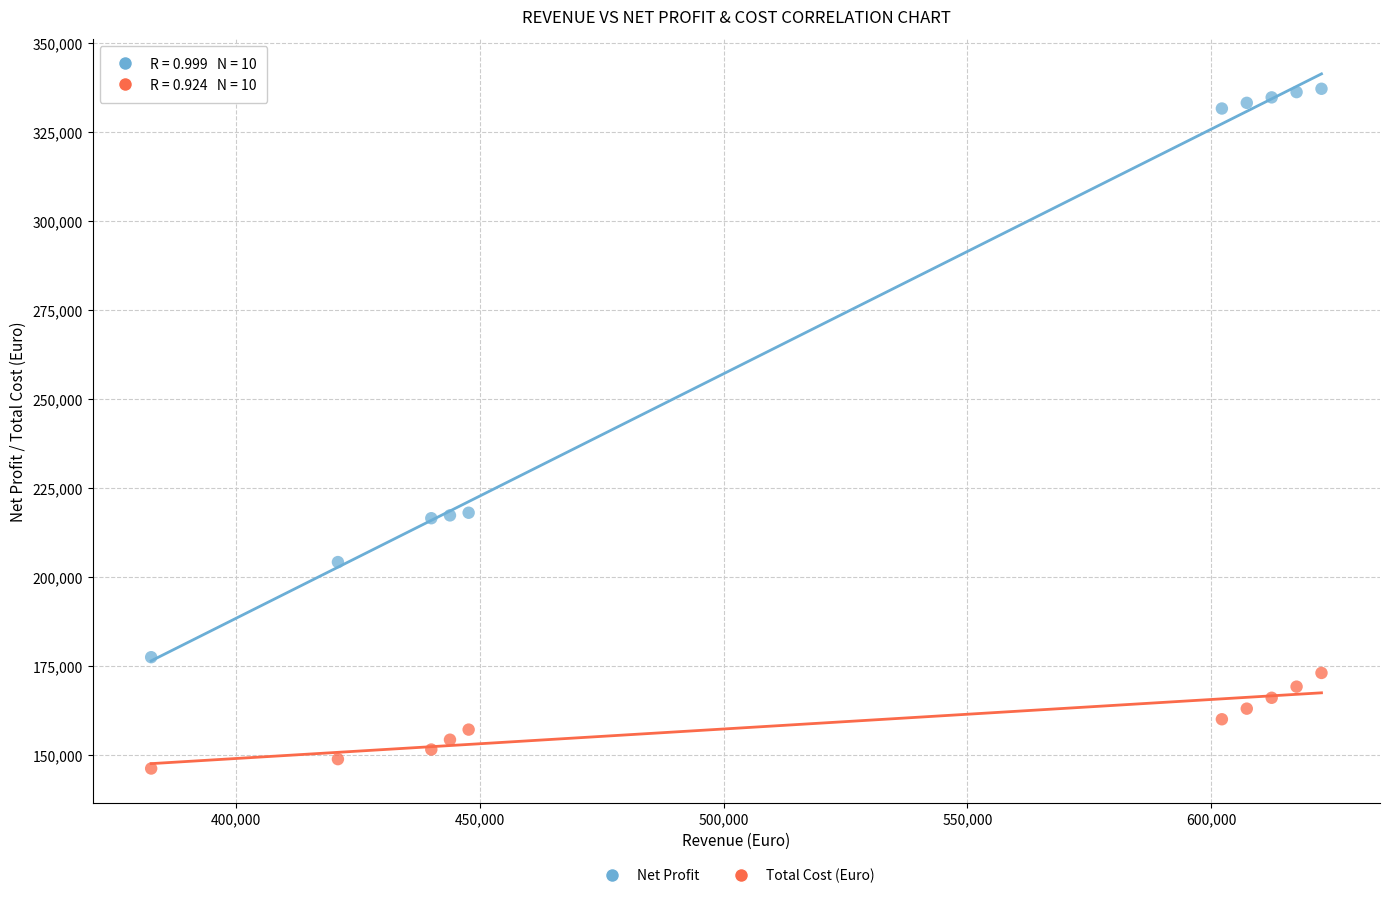

What is the X range (max minus min) for the scatter plot?

239832